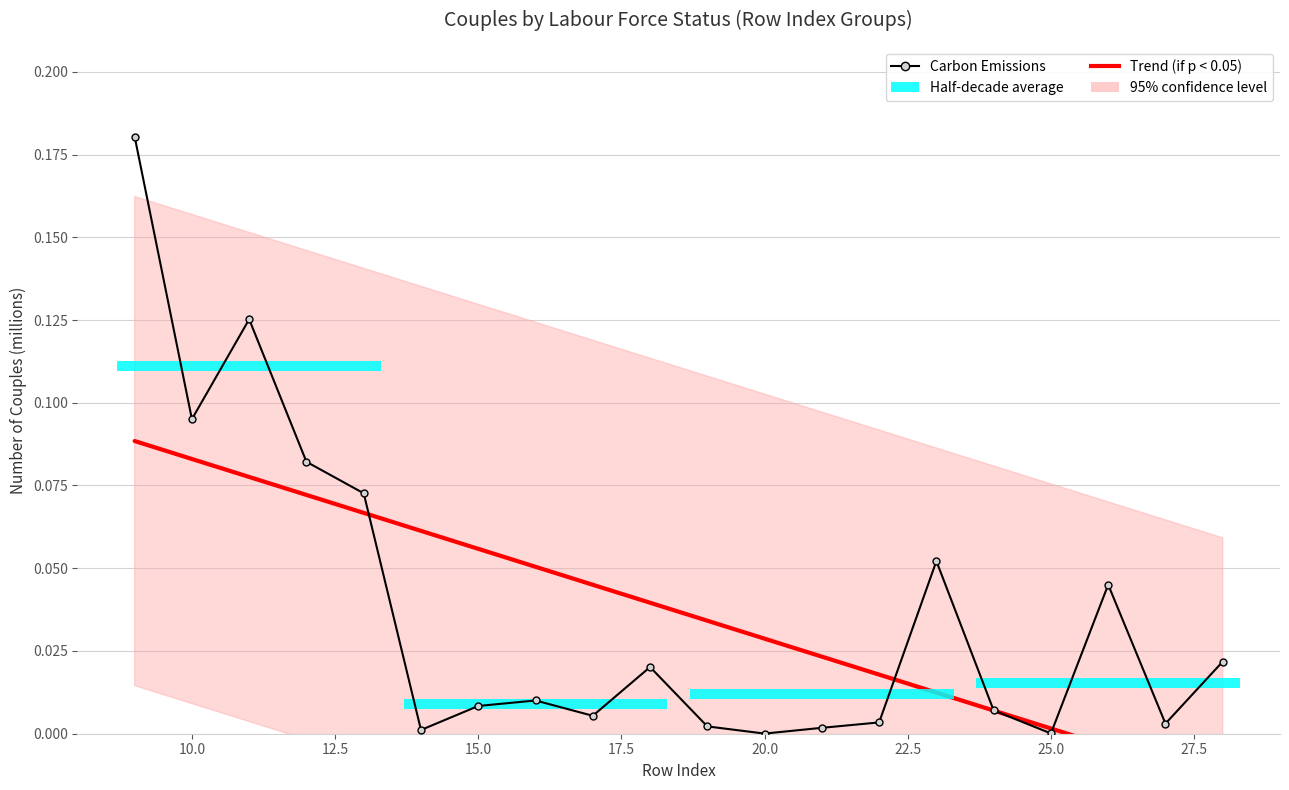

True or false: Trend (if p < 0.05) has a value of 0.0 at 27.5.

False